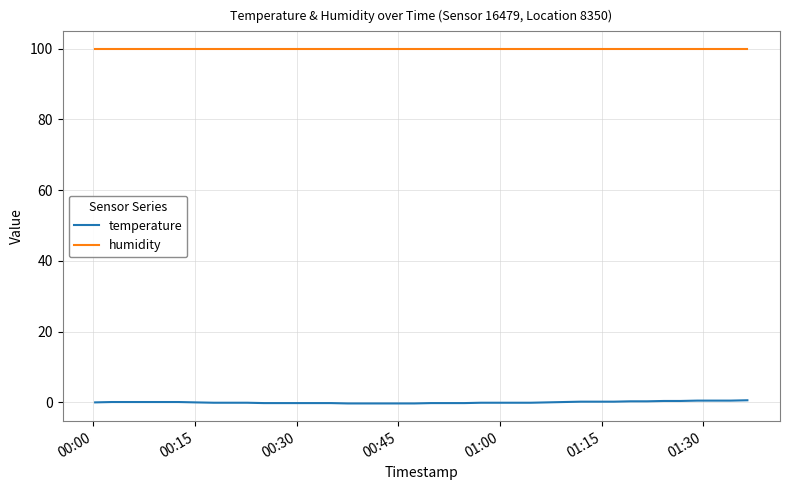

What are all the series names shown in the legend?

temperature, humidity